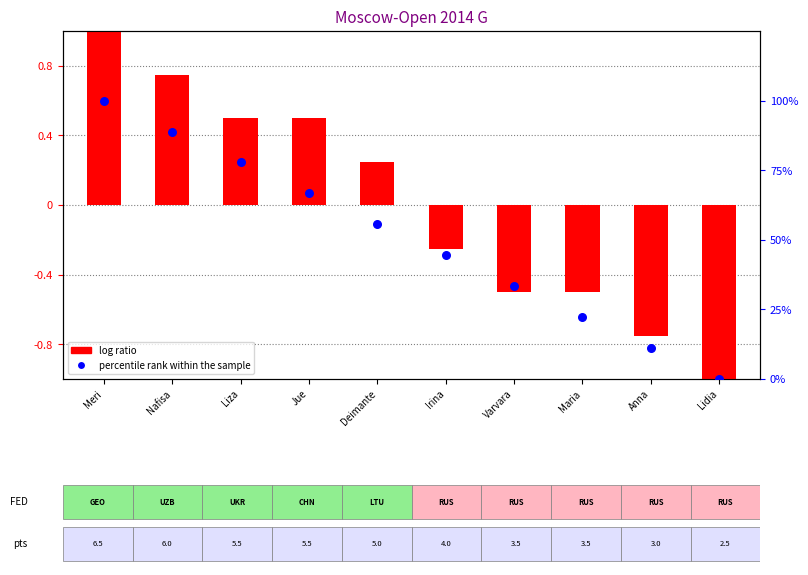

Which series has the widest spread of Y values?

percentile rank within the sample